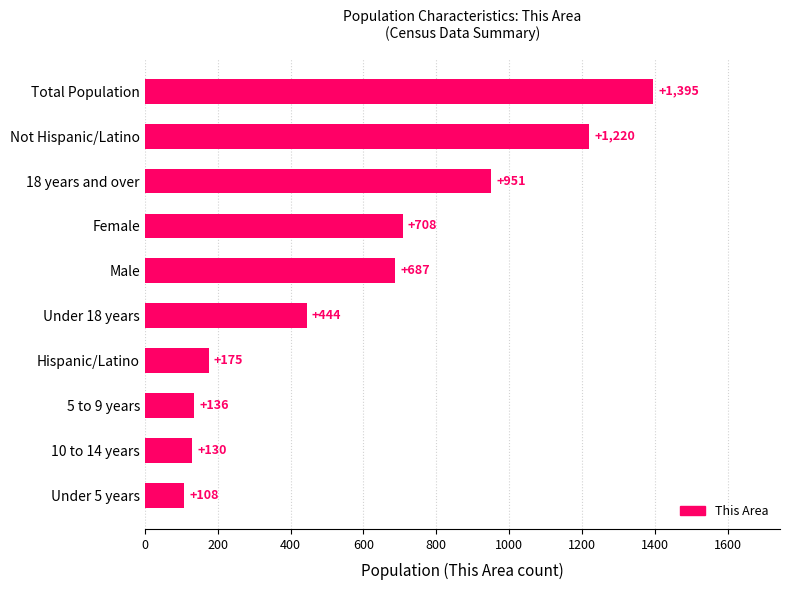

What is the sum of all values?

5954